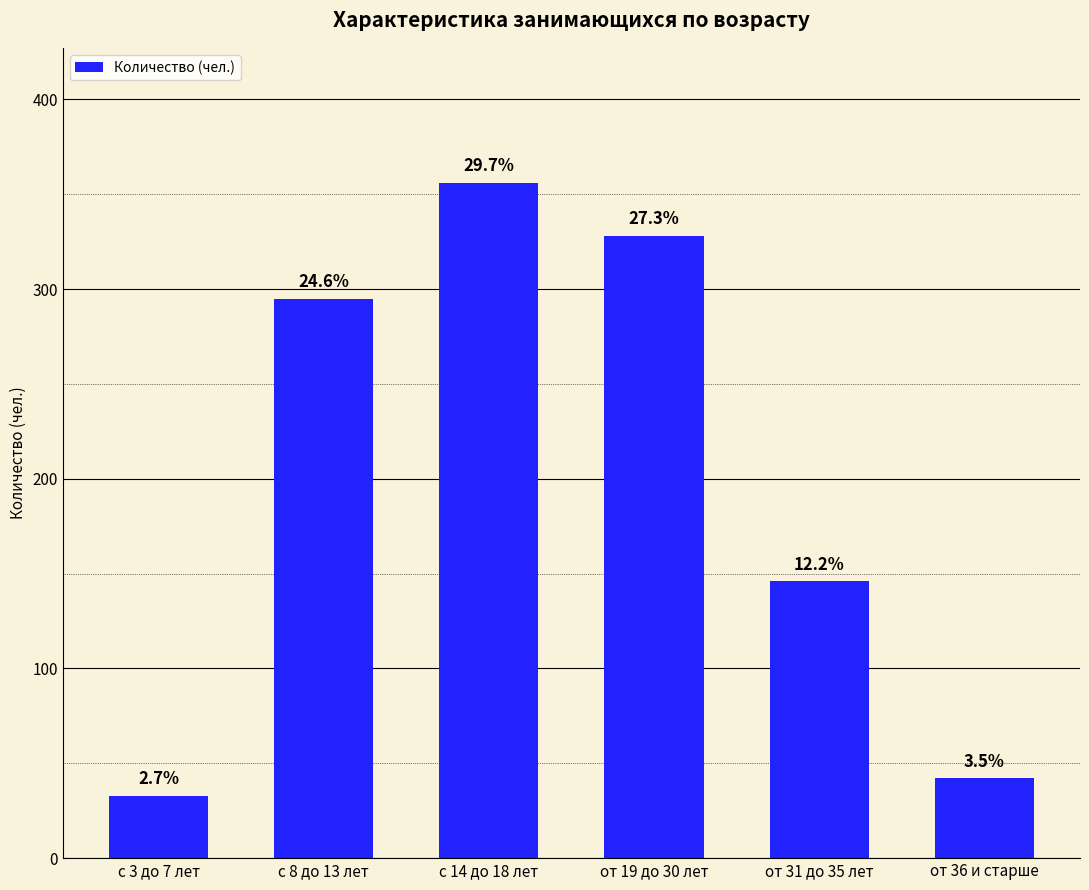

What is the greatest value displayed?

356